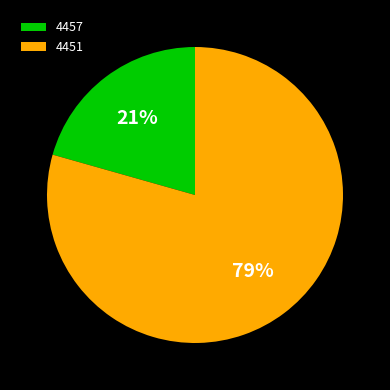

To the nearest percent, what is the average slice percentage?

50%